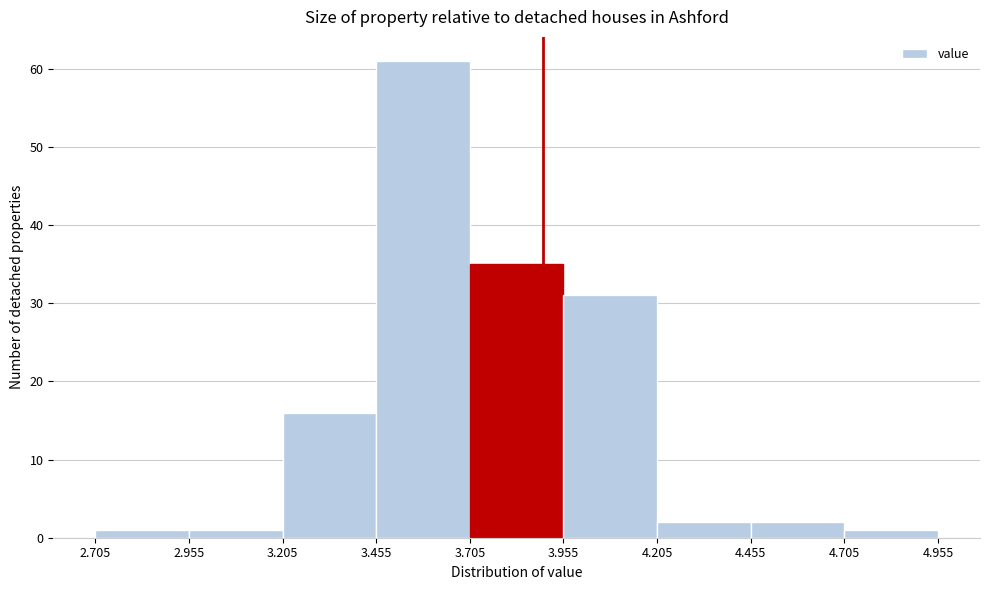

What is the height of the bar covering 3.455 to 3.705 on the x-axis? The values are not printed on the chart, so give them approximately, as read against the axis.

61